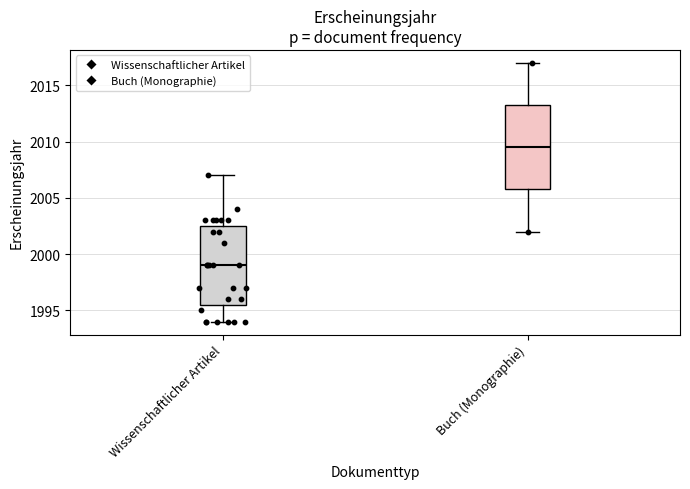

Comparing the boxes themselves (not the whiskers), which one is the tallest?

Buch (Monographie)